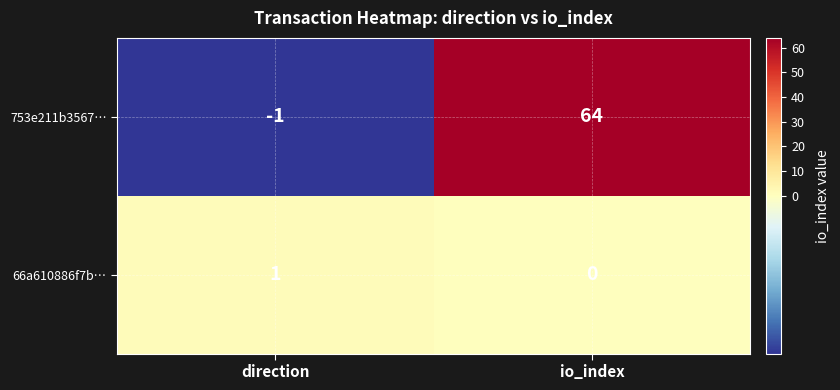

Reading left to right, transcribe all the data shown in this chart.

753e211b3567…: -1	64
66a610886f7b…: 1	0